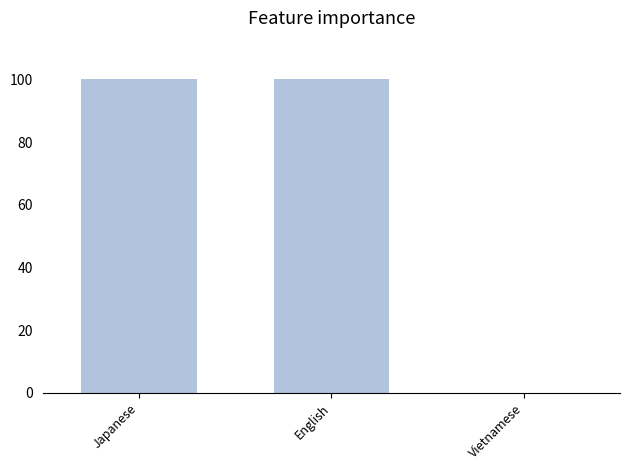

What is the change in value from Japanese to Vietnamese?

-100